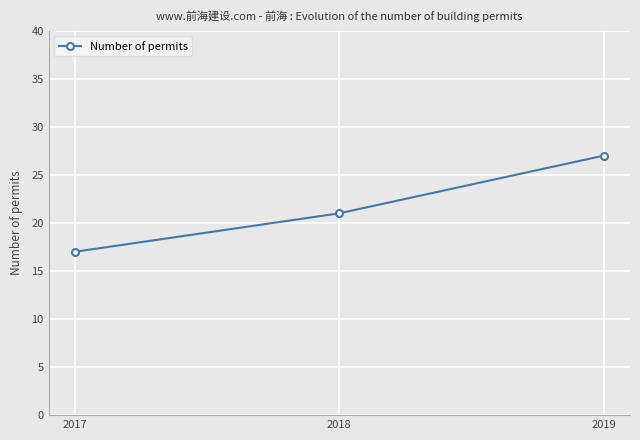

Count the number of categories in the chart.

3